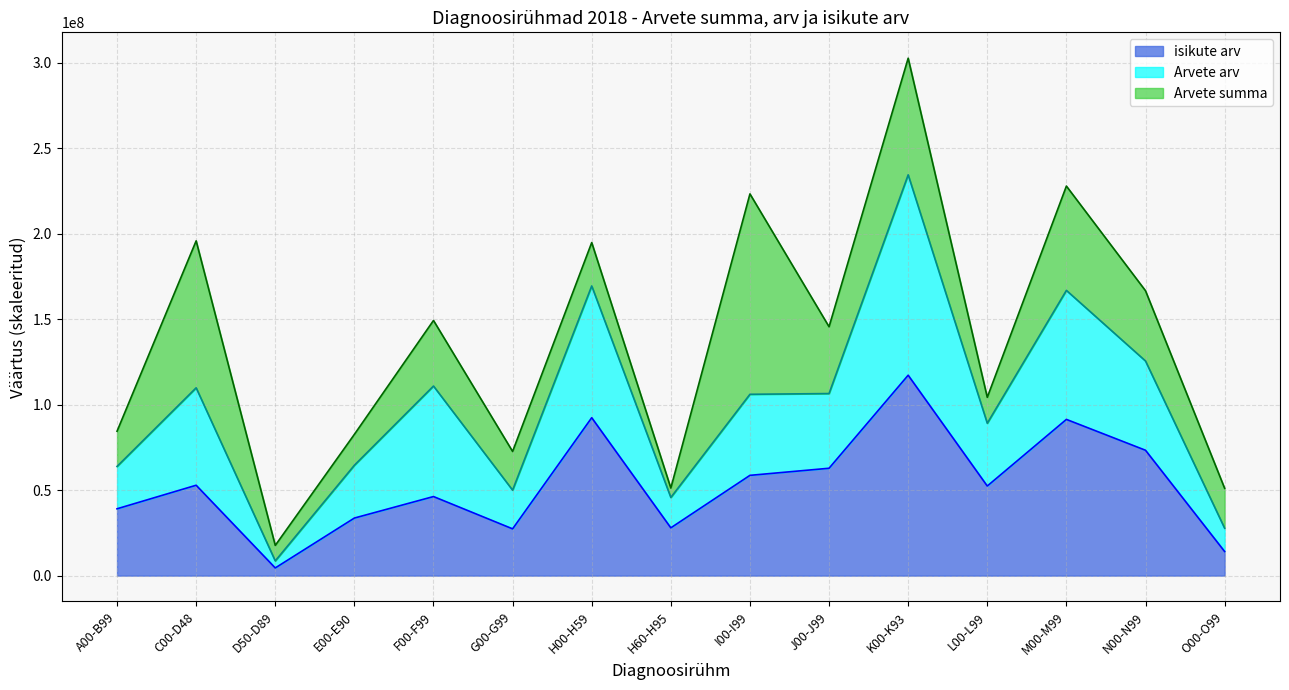

At which label does Arvete arv reach its peak?

K00-K93